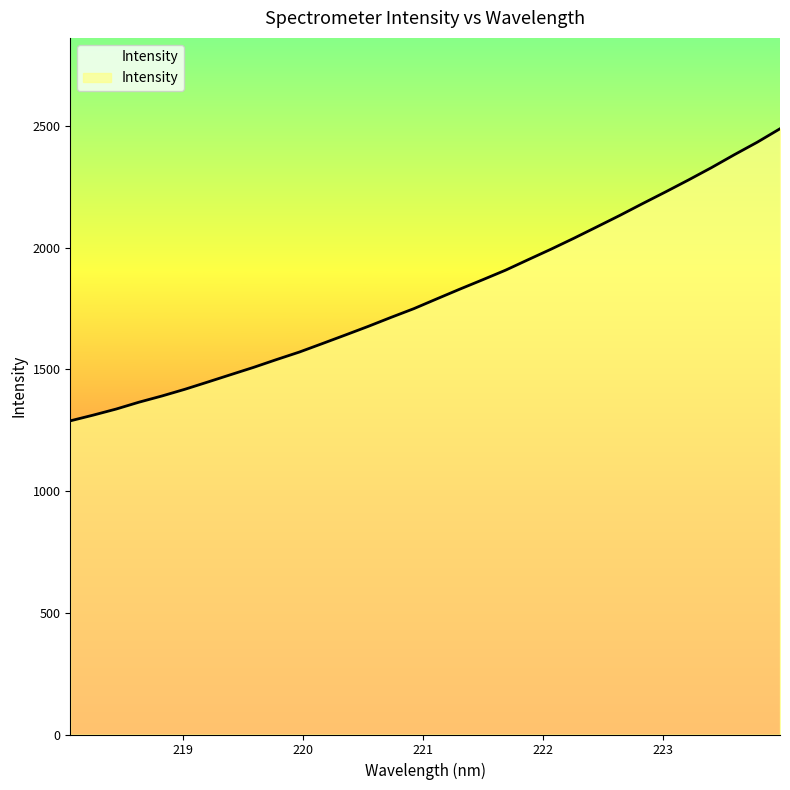

What is the difference between the maximum and minimum values?

1200.0